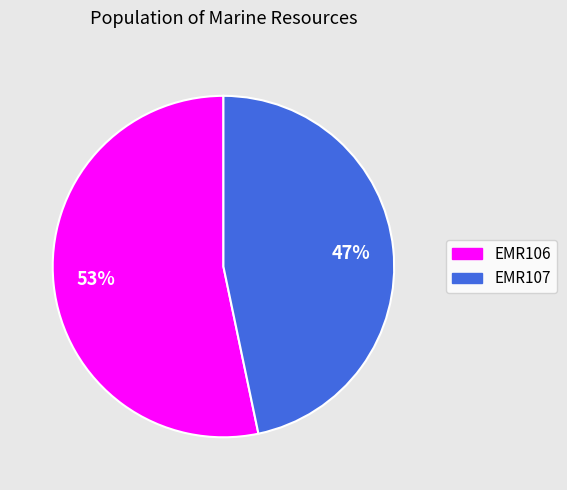

To the nearest percent, what percentage of the pie is EMR106?

53%